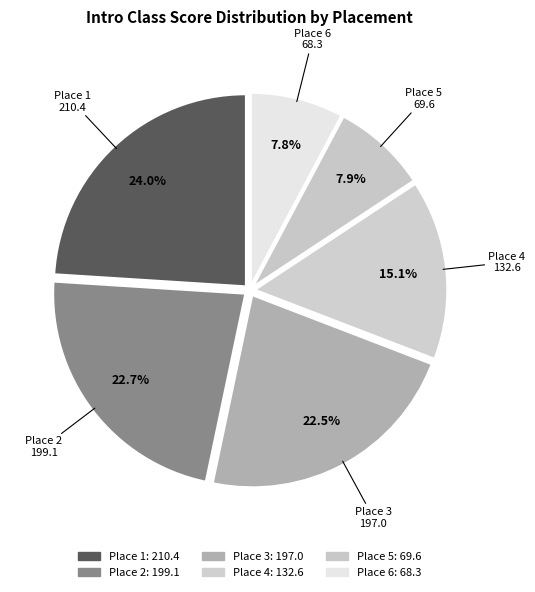

How many slices are in this pie chart?

6